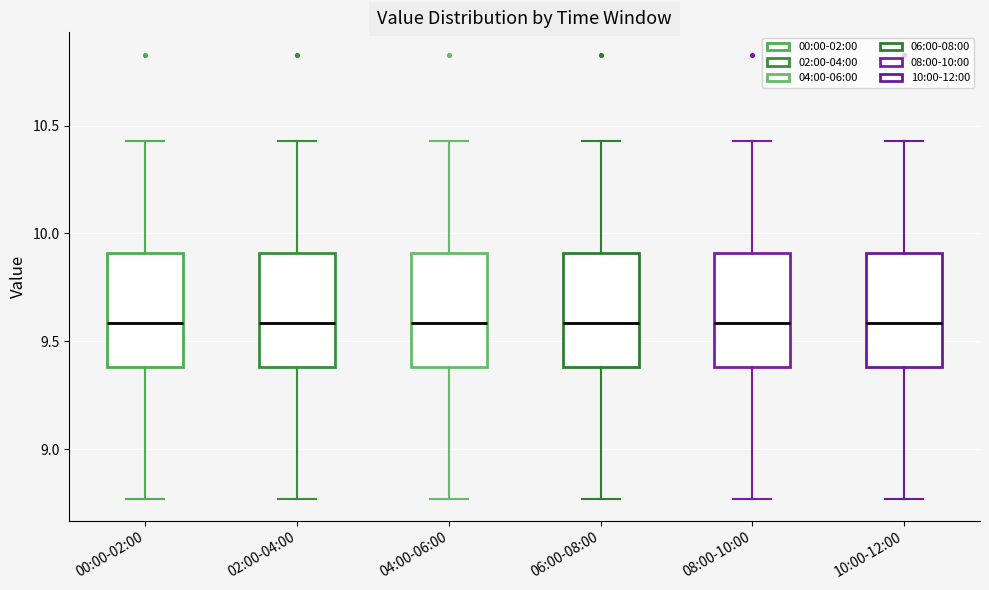

Reading left to right, transcribe this box plot: for each box, give where its median line is, the range the box spans, and where its two whiskers end, as read against the y-axis. The values are not printed on the chart, so give them approximately, as read against the axis.

00:00-02:00: median 9.60, box 9.40 to 9.90, whiskers 8.75 to 10.45
02:00-04:00: median 9.60, box 9.40 to 9.90, whiskers 8.75 to 10.45
04:00-06:00: median 9.60, box 9.40 to 9.90, whiskers 8.75 to 10.45
06:00-08:00: median 9.60, box 9.40 to 9.90, whiskers 8.75 to 10.45
08:00-10:00: median 9.60, box 9.40 to 9.90, whiskers 8.75 to 10.45
10:00-12:00: median 9.60, box 9.40 to 9.90, whiskers 8.75 to 10.45